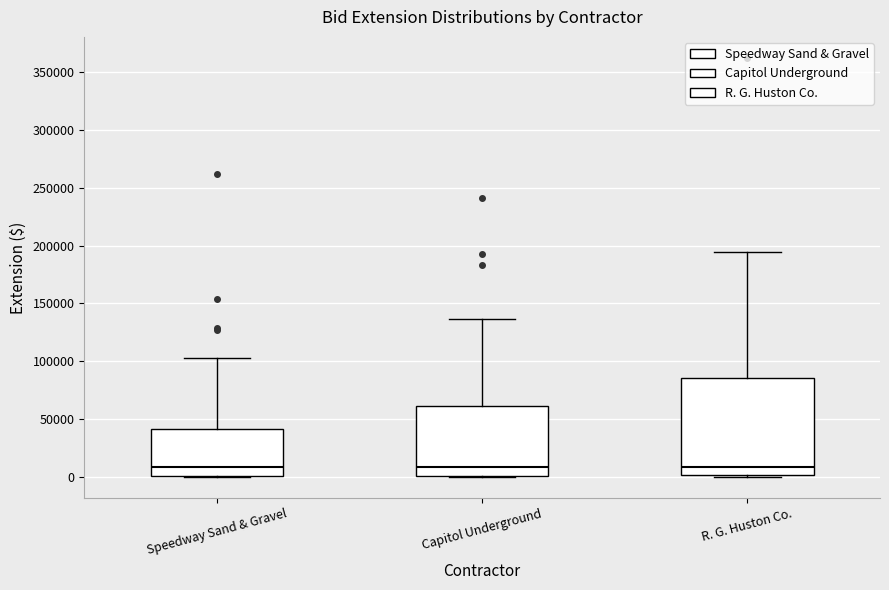

Which box is the tallest, from its lower edge to its upper edge?

R. G. Huston Co.